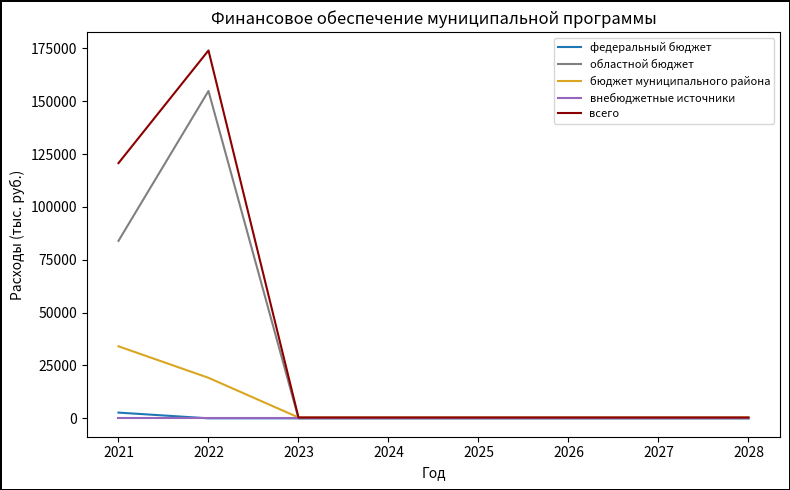

The value of областной бюджет at 2026 is 101763.7. True or false?

False